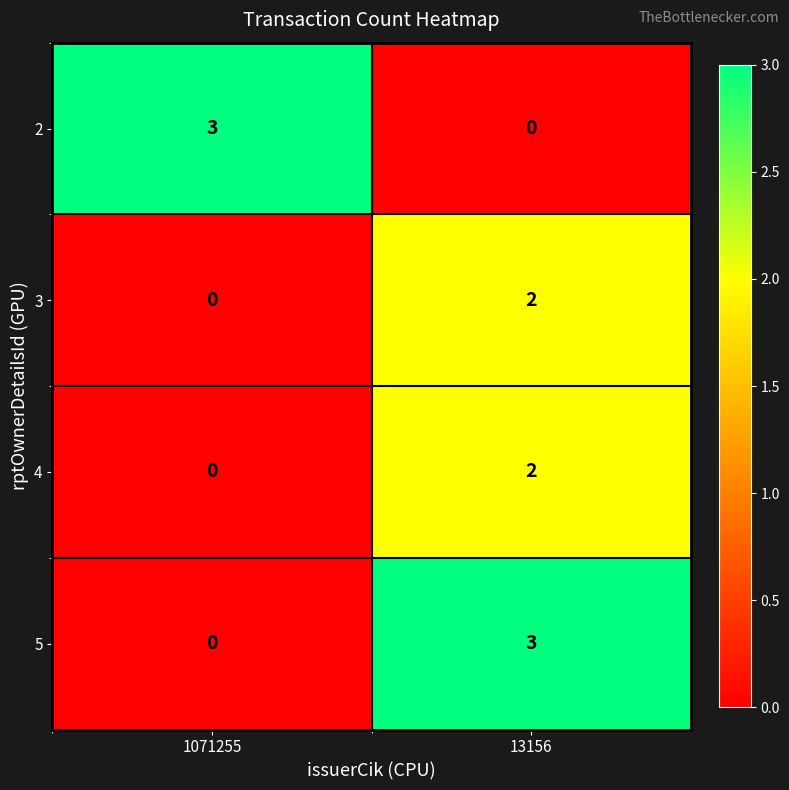

Is it true that 5 equals 3 at 13156?

True